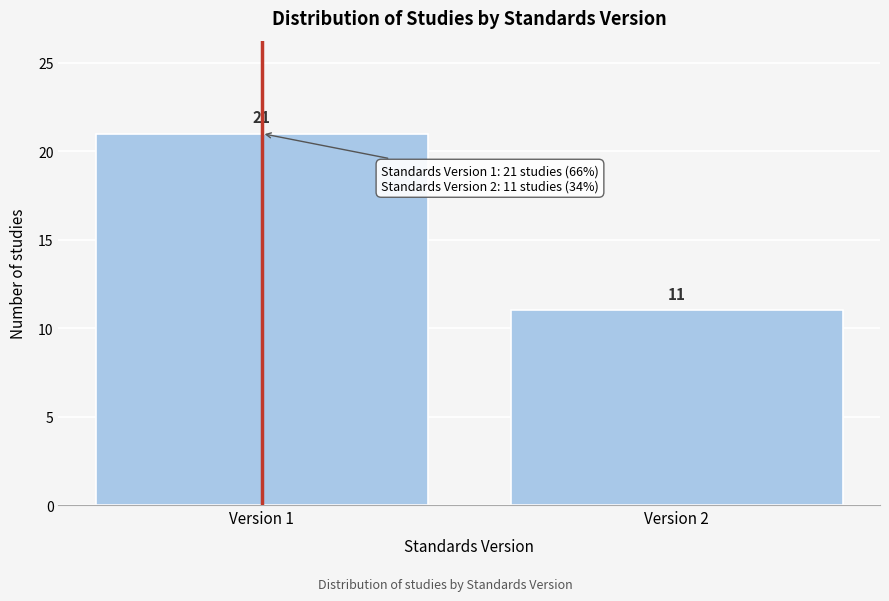

Reading left to right, extract all data points from this chart.

21	11